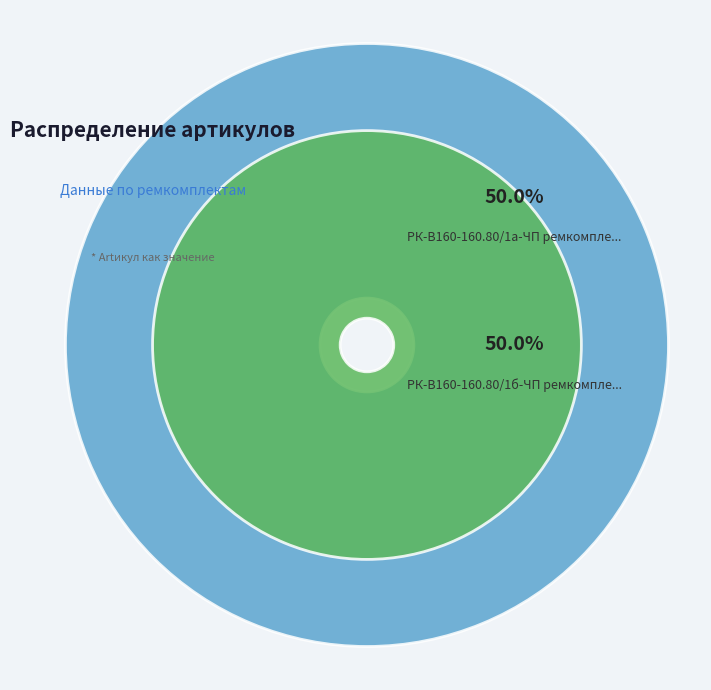

What percentage is the РК-В160-160.80/1а-ЧП ремкомплект slice, to the nearest percent?

50%